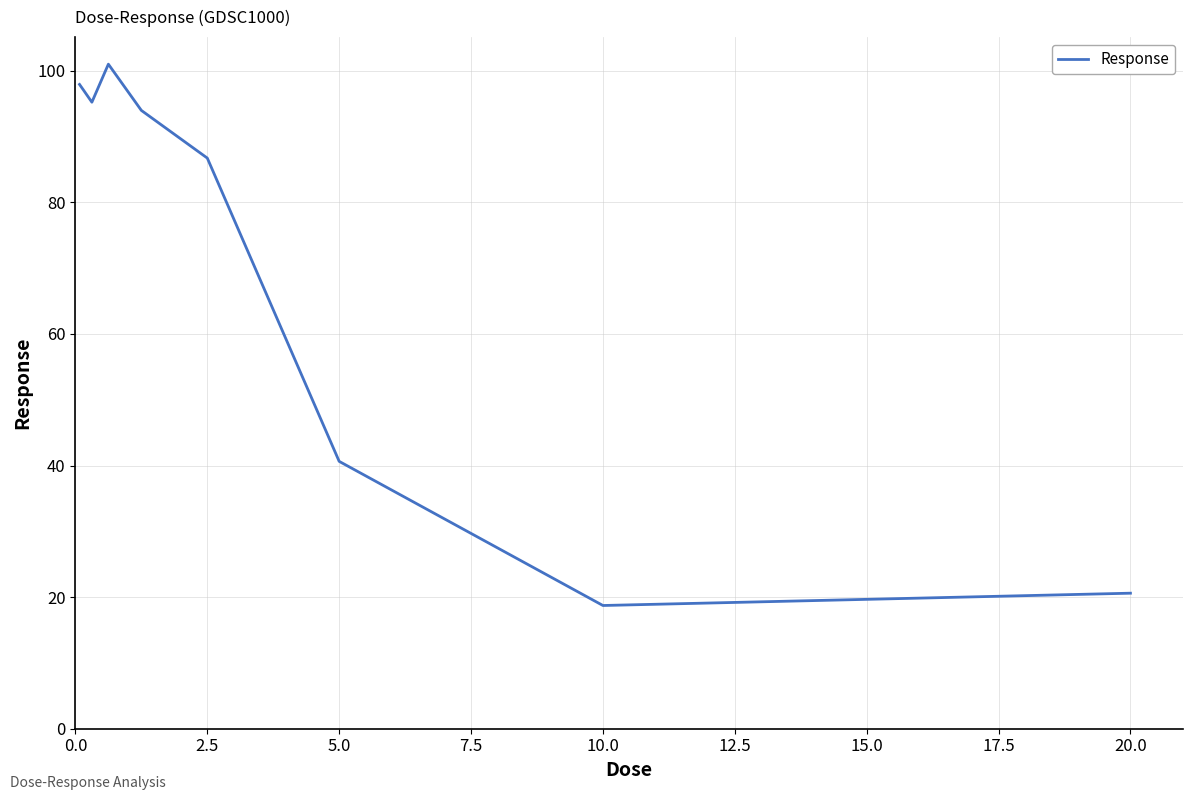

What is the maximum value shown in the chart?

101.0